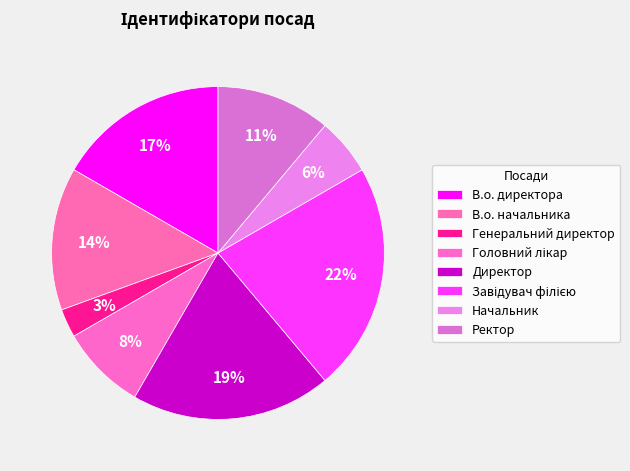

Rank the categories by value from lowest to highest.

Генеральний директор, Начальник, Головний лікар, Ректор, В.о. начальника, В.о. директора, Директор, Завідувач філією